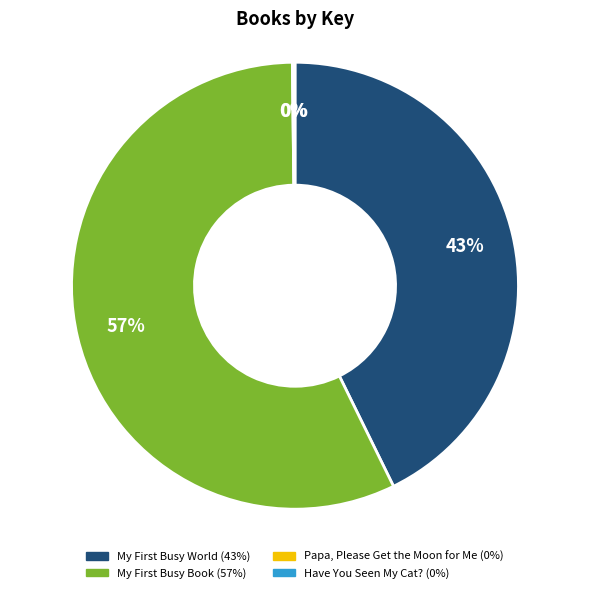

Is there a majority slice in this chart?

Yes